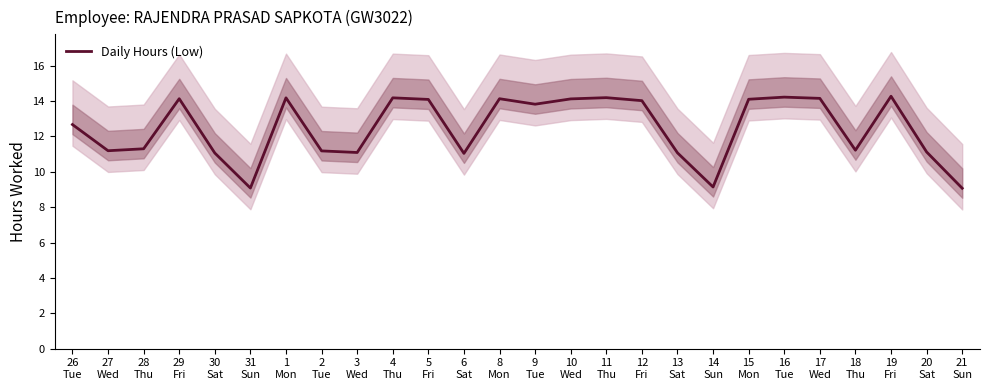

Reading left to right, what are all the values shown in this chart?

26
Tue=12.7	27
Wed=11.2	28
Thu=11.3	29
Fri=14.1	30
Sat=11.1	31
Sun=9.1	1
Mon=14.2	2
Tue=11.2	3
Wed=11.1	4
Thu=14.2	5
Fri=14.1	6
Sat=11.0	8
Mon=14.1	9
Tue=13.8	10
Wed=14.1	11
Thu=14.2	12
Fri=14.0	13
Sat=11.1	14
Sun=9.1	15
Mon=14.1	16
Tue=14.2	17
Wed=14.2	18
Thu=11.2	19
Fri=14.3	20
Sat=11.1	21
Sun=9.1